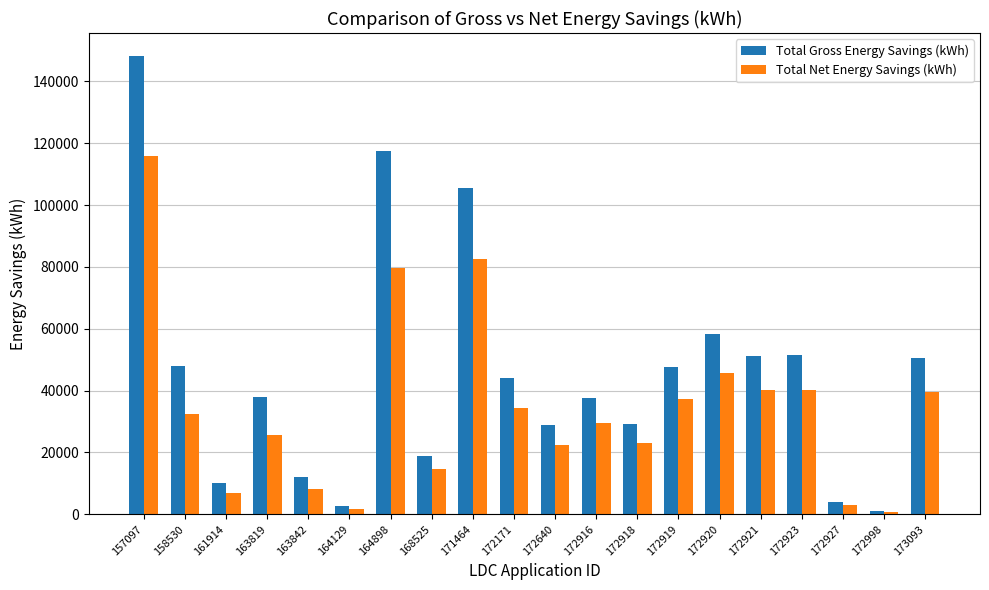

What is the approximate value of Total Net Energy Savings (kWh) at 164898?

79525.1